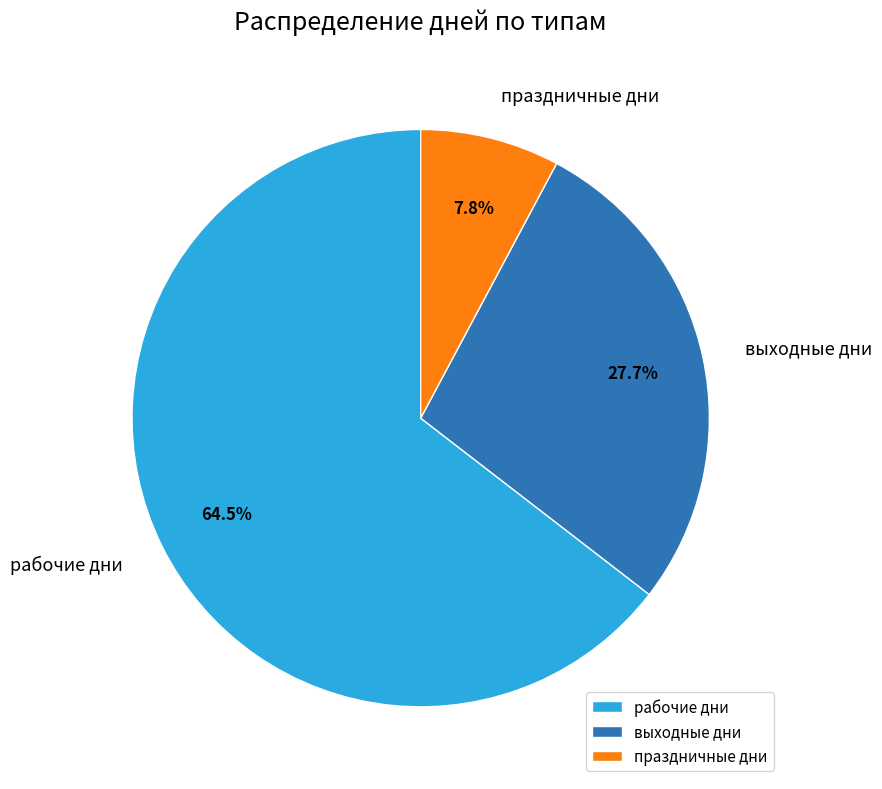

Rank the categories by value from lowest to highest.

праздничные дни, выходные дни, рабочие дни